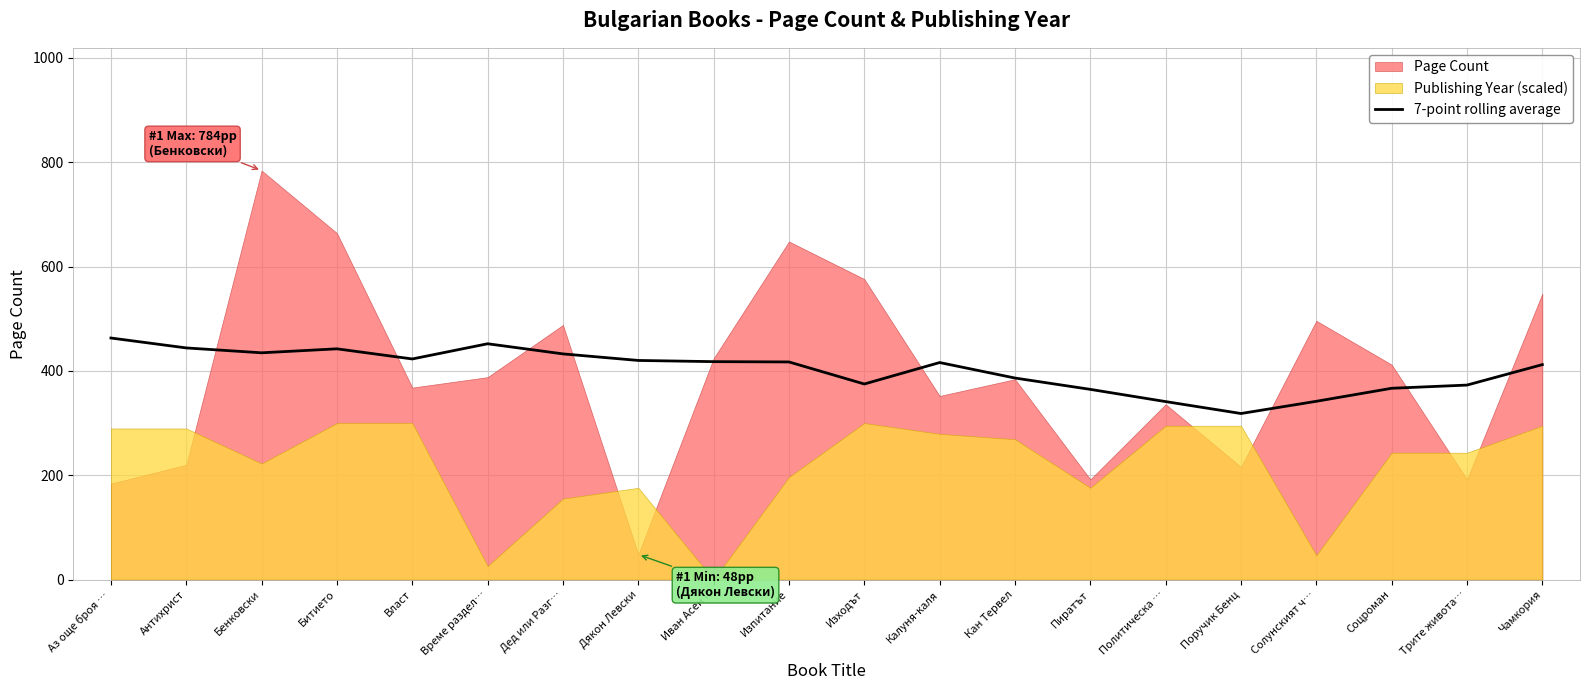

Reading left to right, what are all the values shown in this chart?

Аз още броя …=463.0	Антихрист=444.0	Бенковски=434.7	Битието=442.3	Власт=422.9	Време раздел…=452.0	Дед или Разг…=432.6	Дякон Левски=420.0	Иван Асен II=417.7	Изпитание=417.1	Изходът=374.9	Калуня-каля=416.0	Кан Тервел=386.3	Пиратът=364.6	Политическа …=341.1	Поручик Бенц=318.3	Солунският ч…=341.7	Соцроман=366.7	Трите живота…=372.8	Чамкория=412.0